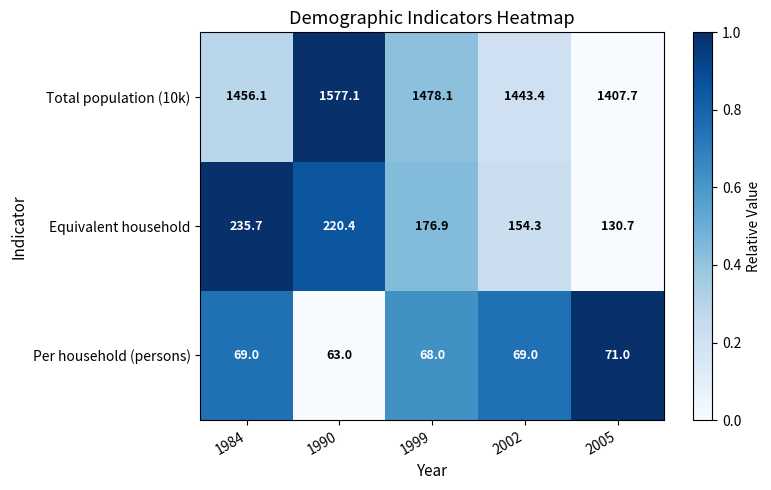

How many data points in Per household (persons) are less than 69?

2